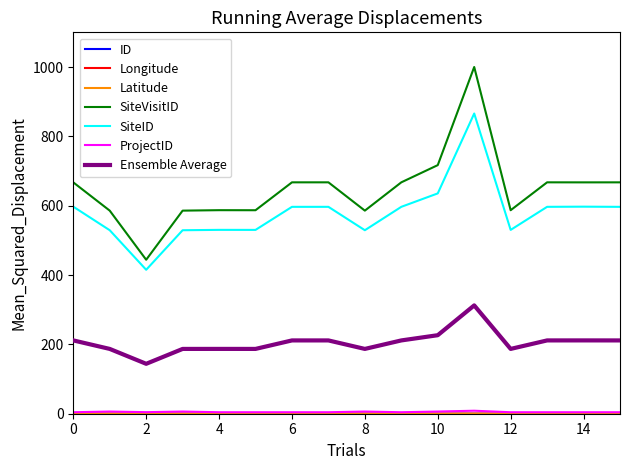

What is the highest value of the Ensemble Average series?

312.4